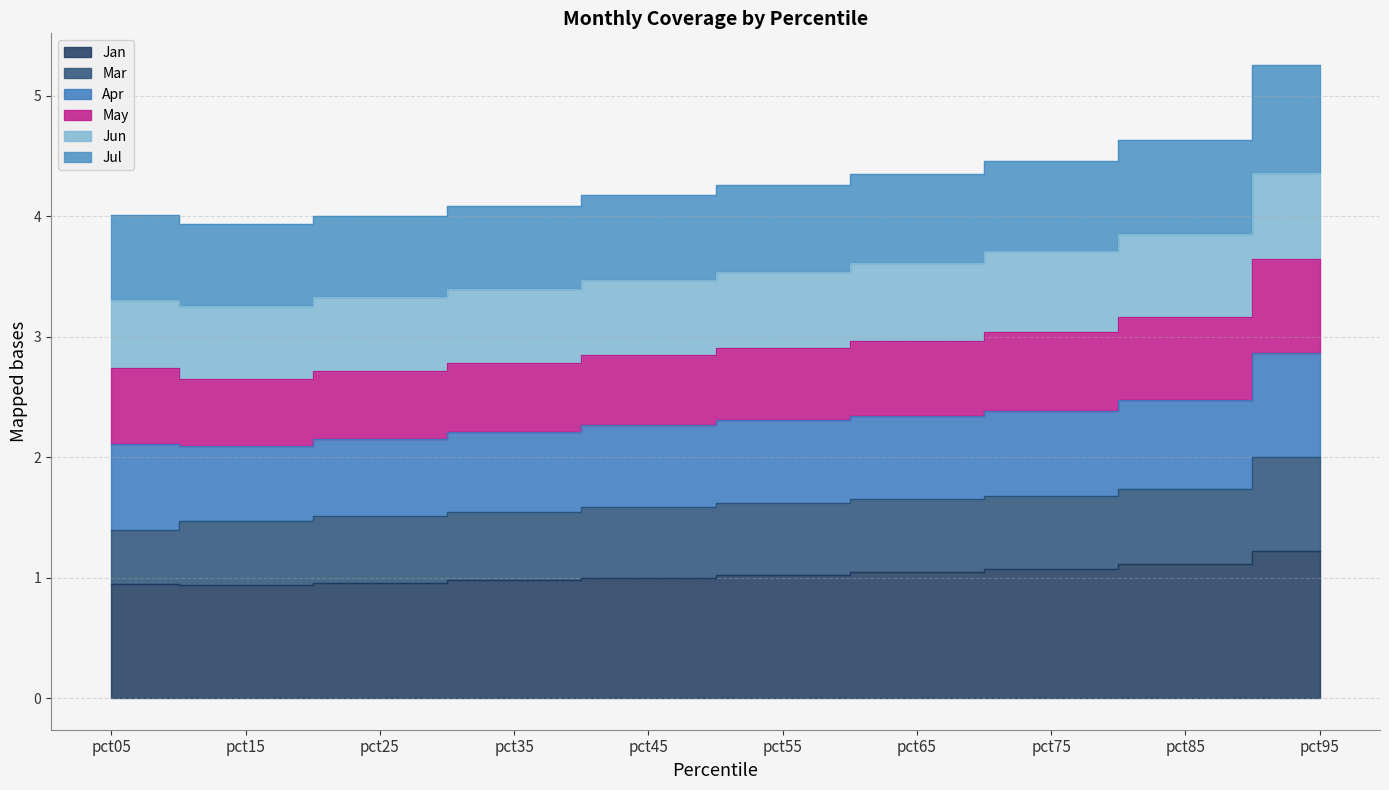

True or false: Jan and Jul intersect in this chart.

False